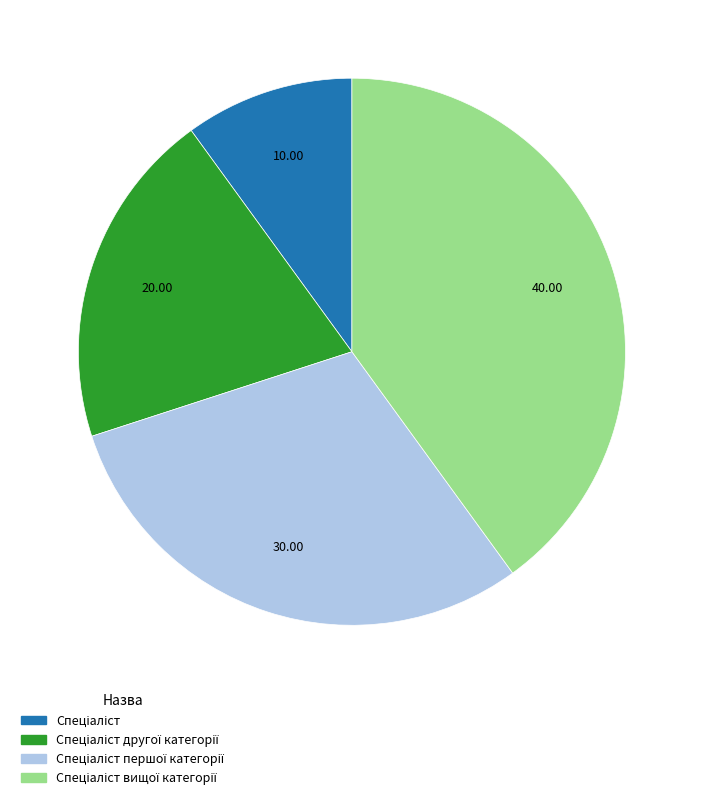

How many segments does this pie chart have?

4